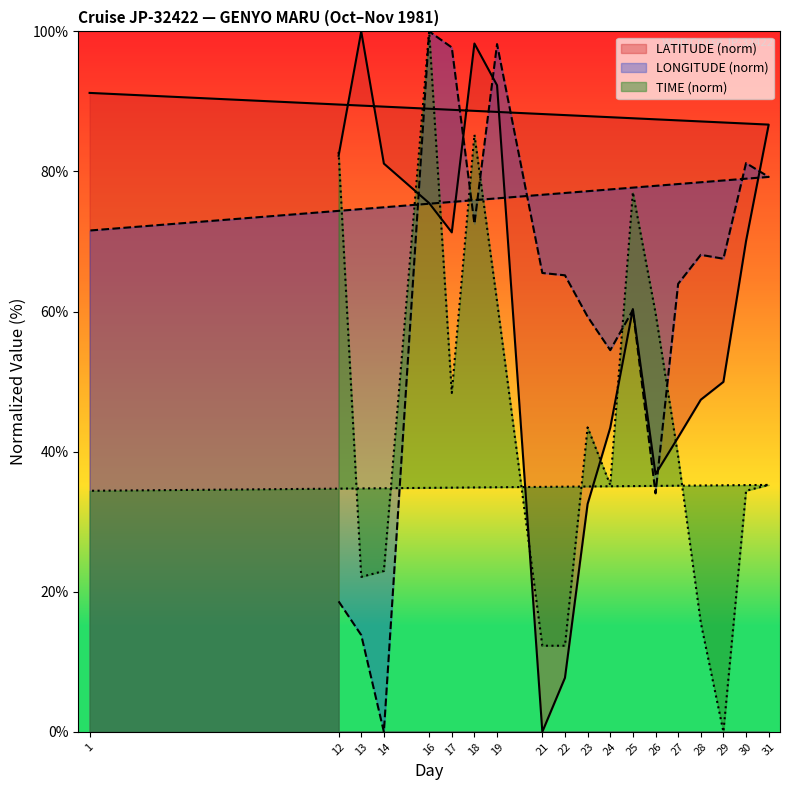

Which category has the lowest value across all series?

21